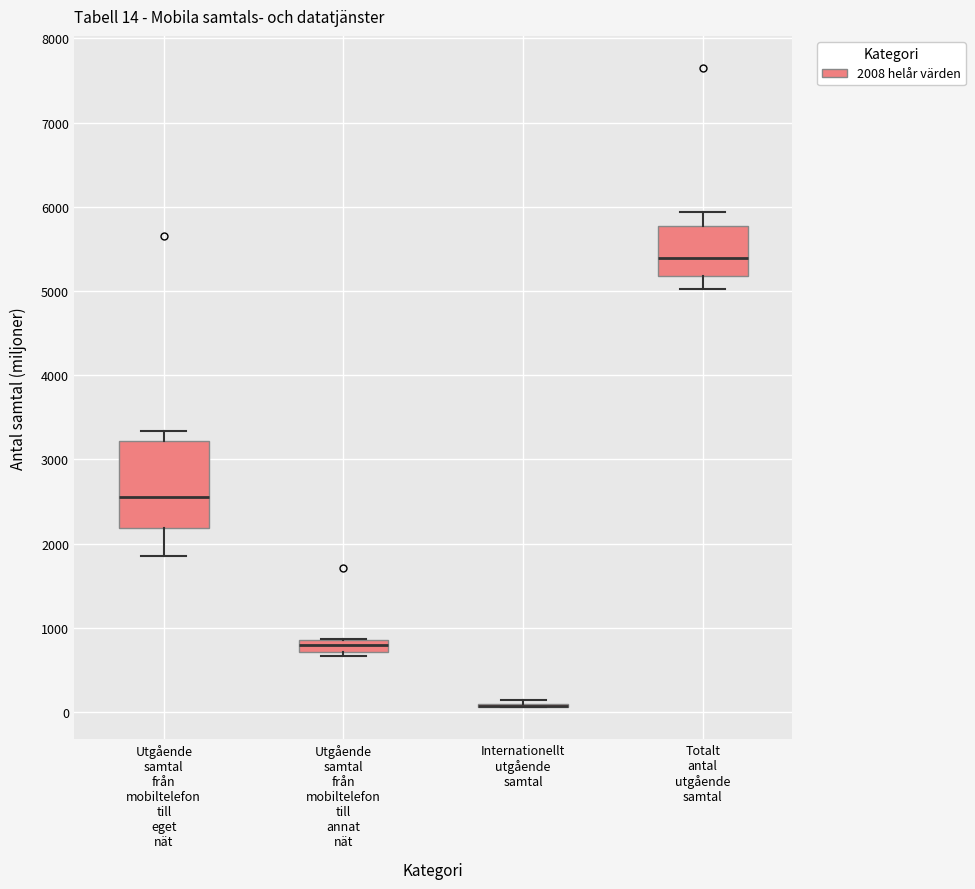

Comparing the boxes themselves (not the whiskers), which one is the tallest?

Utgående samtal från mobiltelefon till eget nät